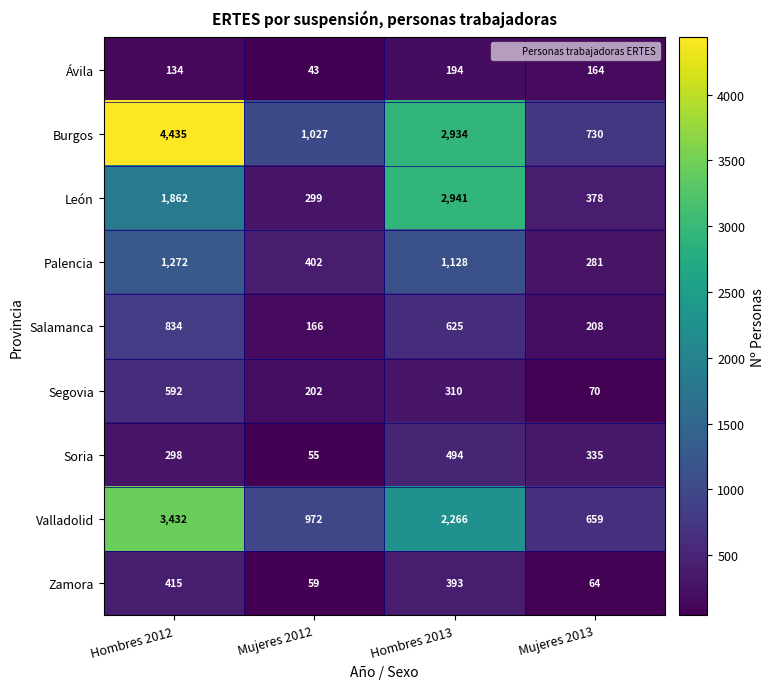

Between Mujeres 2012 and Hombres 2013, which series saw the biggest shift?

León